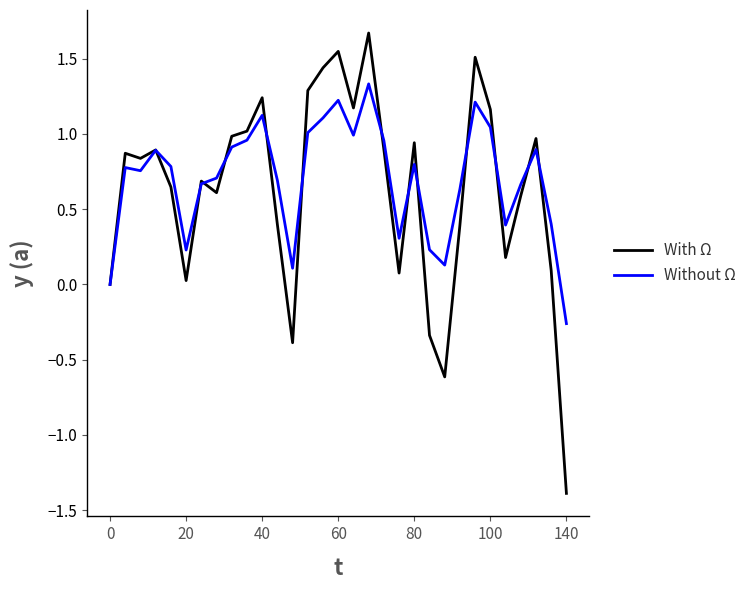

List the series in order of their peak value, highest first.

With Ω, Without Ω